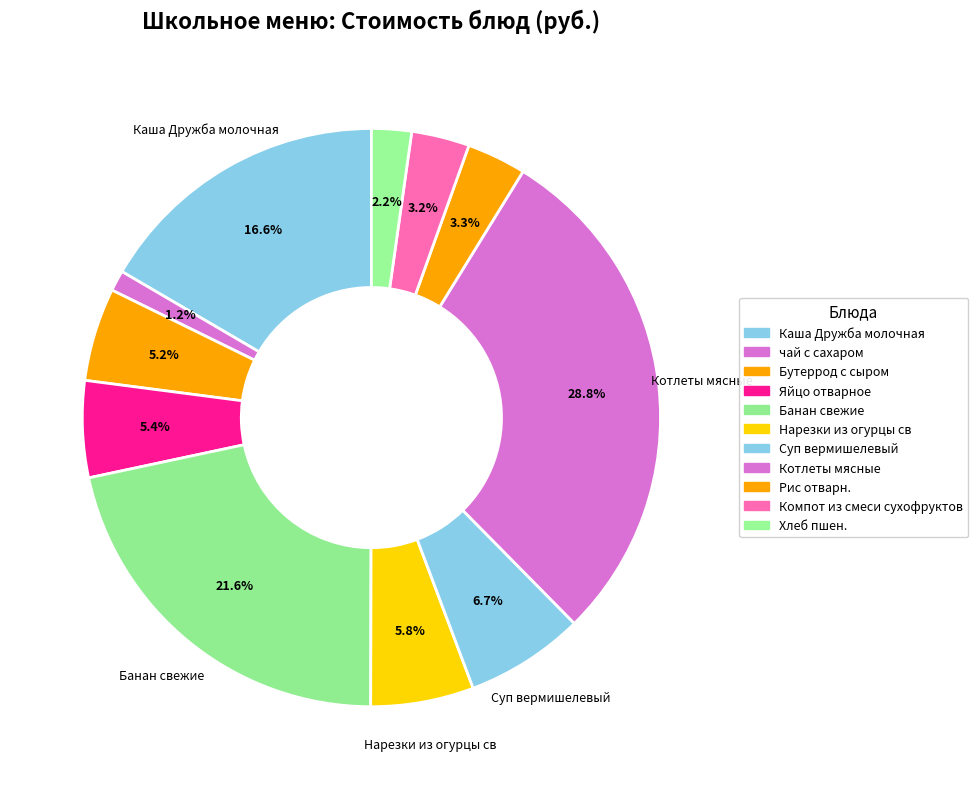

Is there a majority slice in this chart?

No